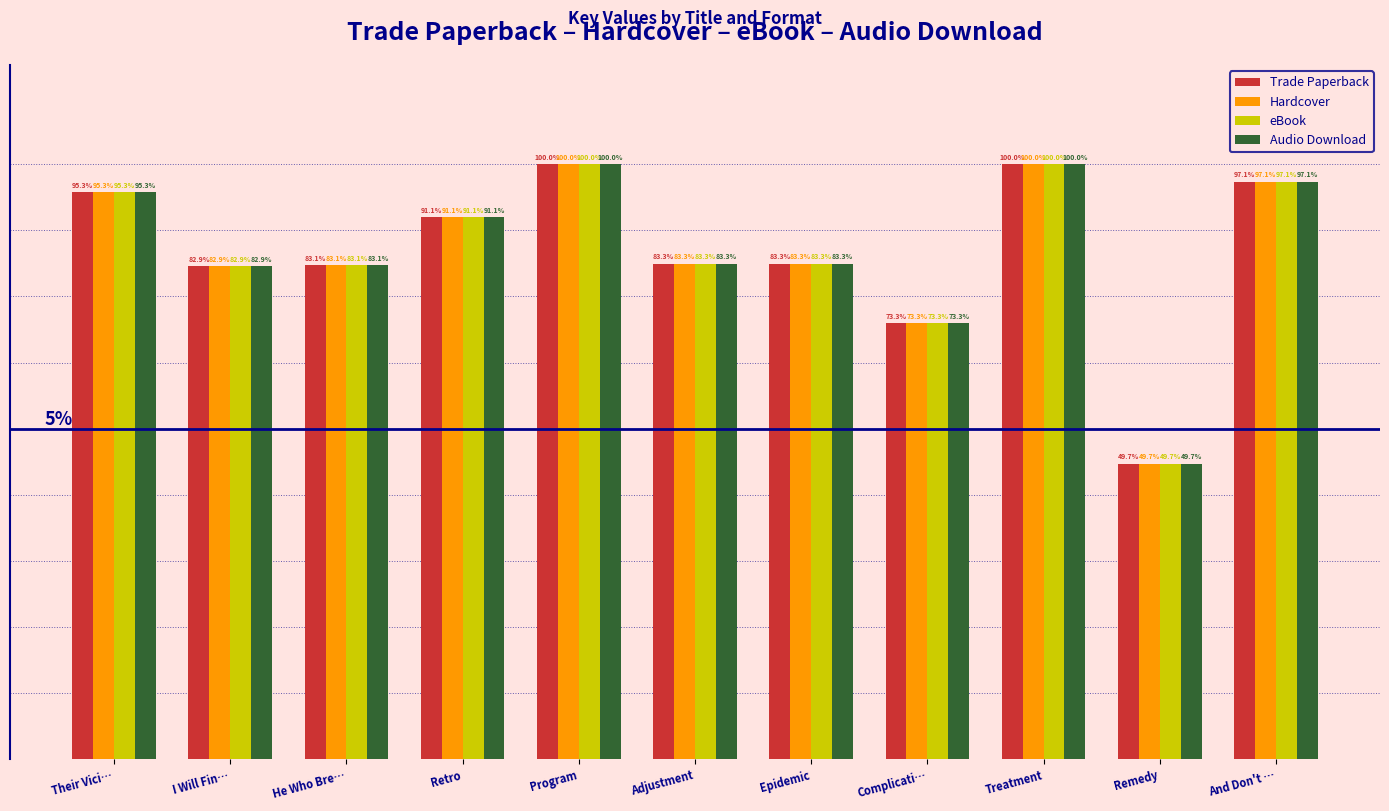

Reading left to right, list all the values displayed in this chart.

Trade Paperback: 8.6	7.5	7.5	8.2	9.0	7.5	7.5	6.6	9.0	4.5	8.7
Hardcover: 8.6	7.5	7.5	8.2	9.0	7.5	7.5	6.6	9.0	4.5	8.7
eBook: 8.6	7.5	7.5	8.2	9.0	7.5	7.5	6.6	9.0	4.5	8.7
Audio Download: 8.6	7.5	7.5	8.2	9.0	7.5	7.5	6.6	9.0	4.5	8.7